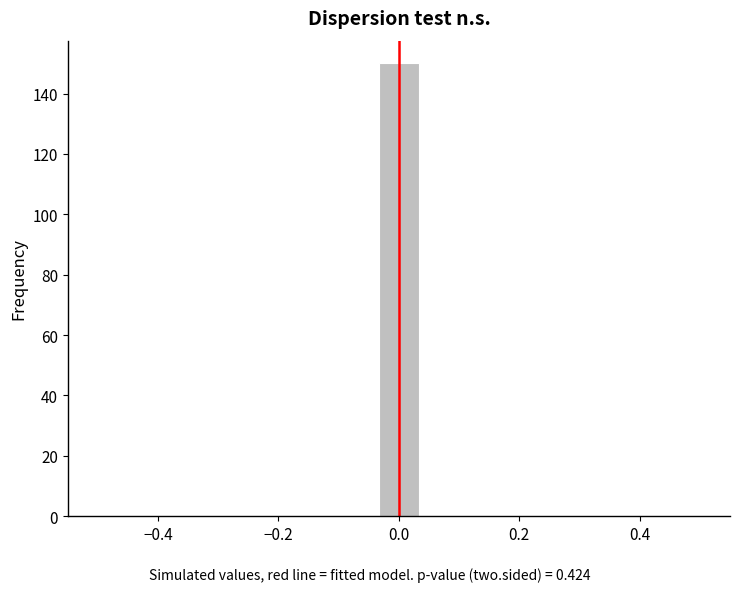

Around what value on the x-axis is the tallest bar? Give the approximate position of its centre, as read against the axis.

0.00